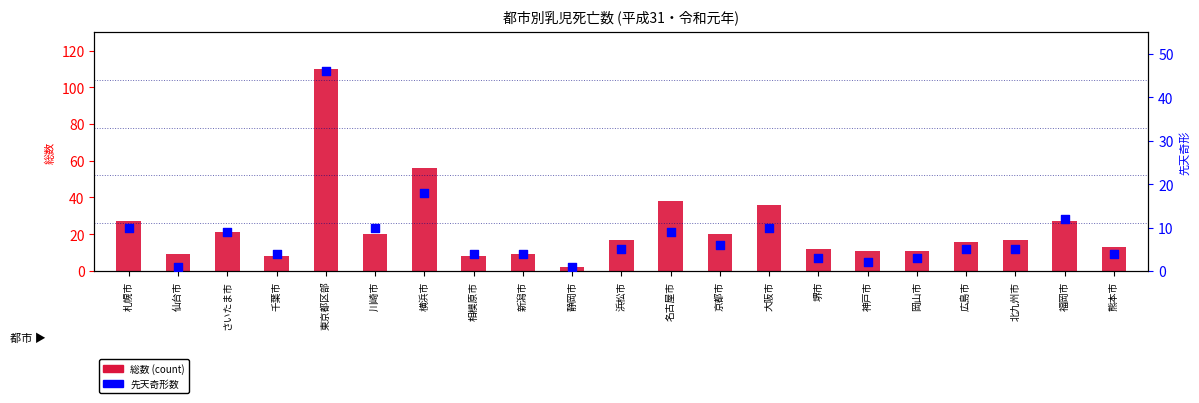

What is the total value across all series at 仙台市?

10